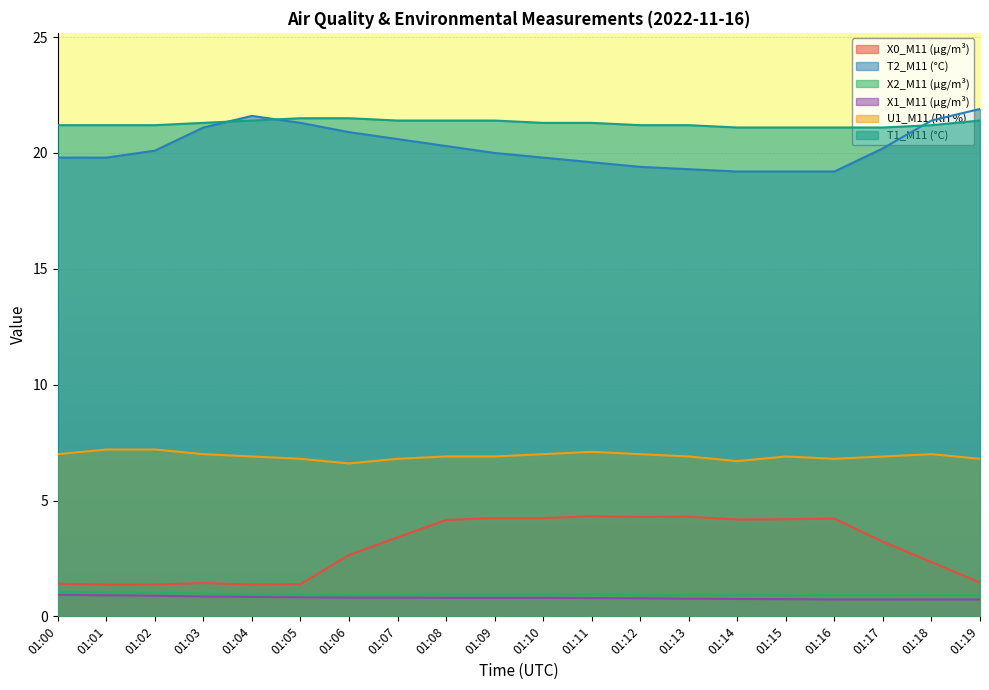

Which category has the lowest value across all series?

01:16